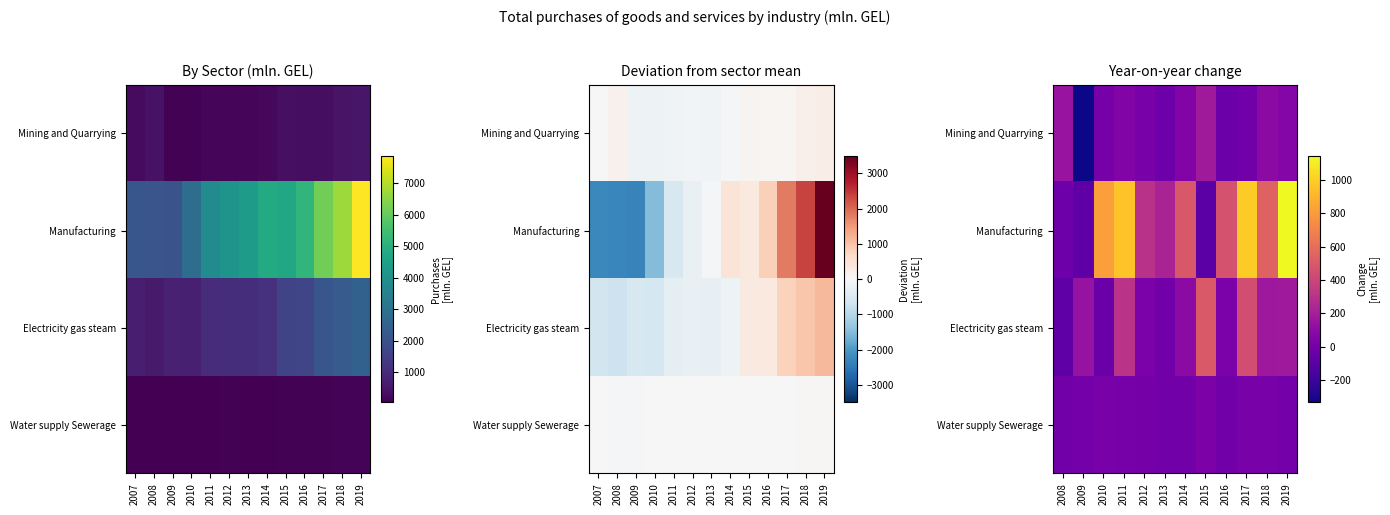

At how many categories does at least one series exceed -87?

12